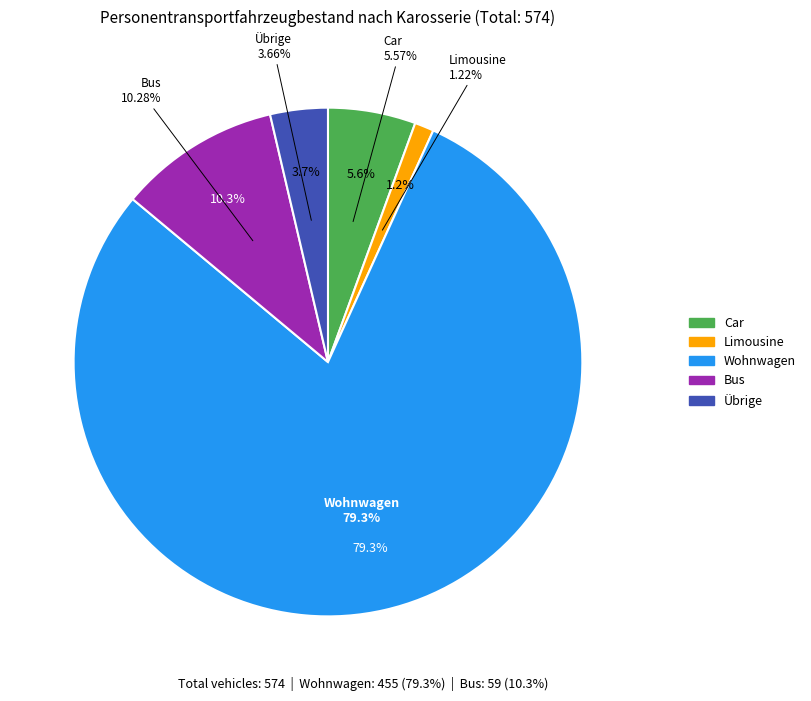

Is Bus the majority of the pie?

No